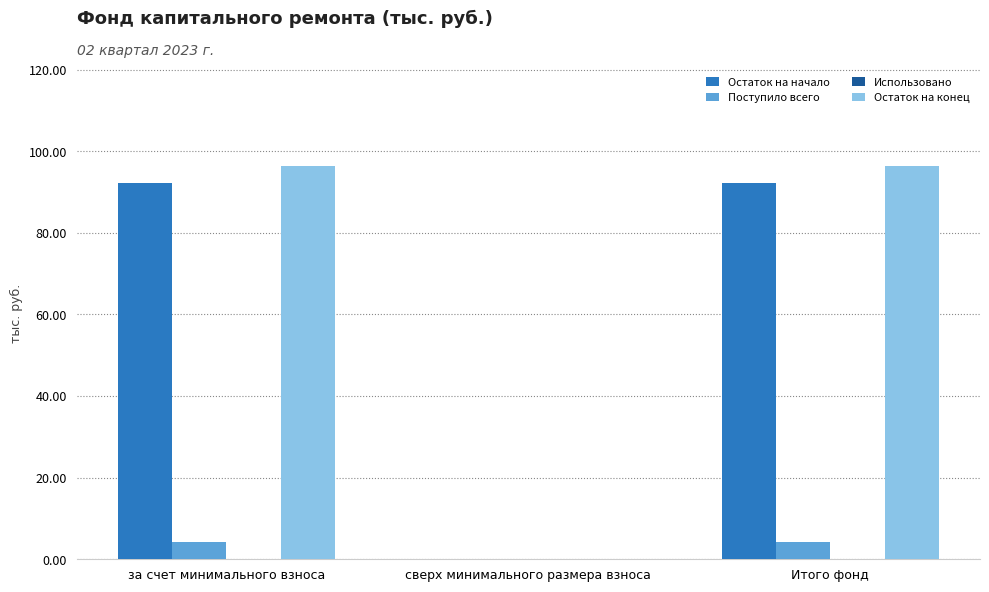

How many categories are shown in the chart?

3